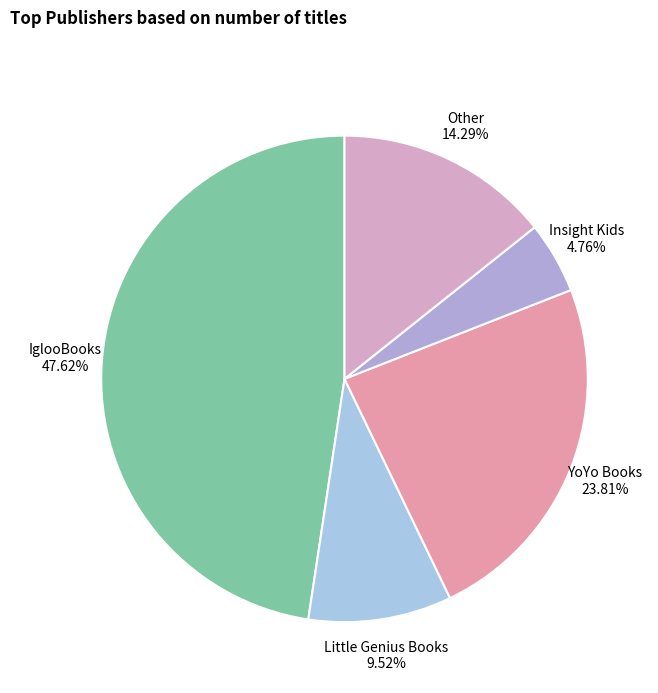

Is there a majority slice in this chart?

No